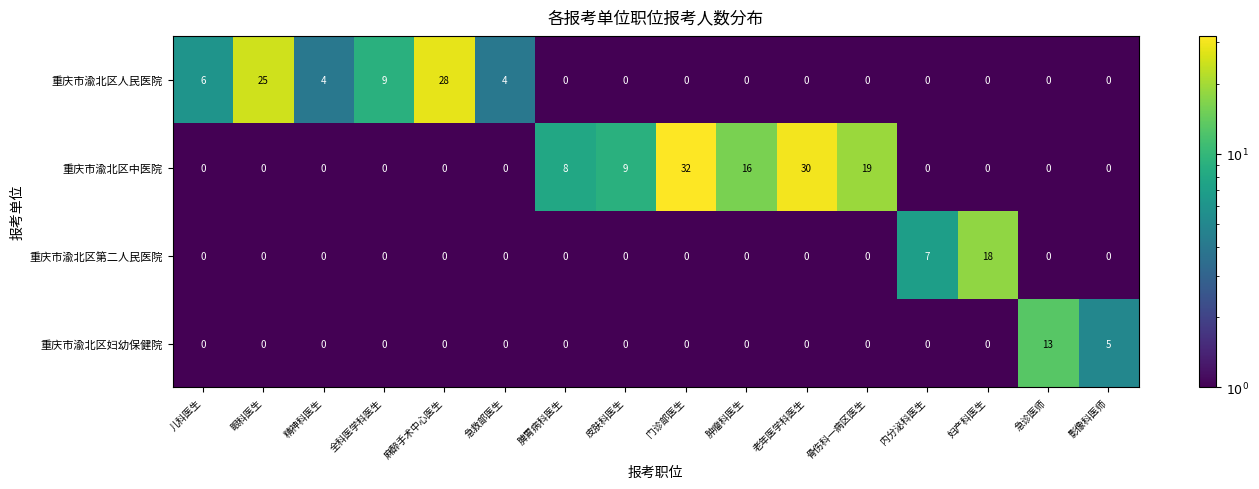

Is the value of 重庆市渝北区第二人民医院 at 麻醉手术中心医生 greater than the value of 重庆市渝北区人民医院 at 眼科医生?

No